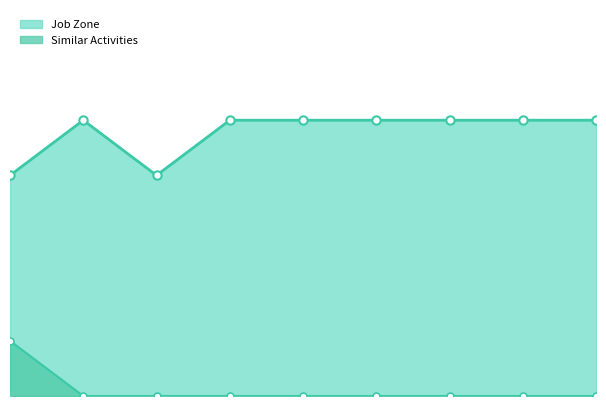

How many distinct data groups are displayed?

2